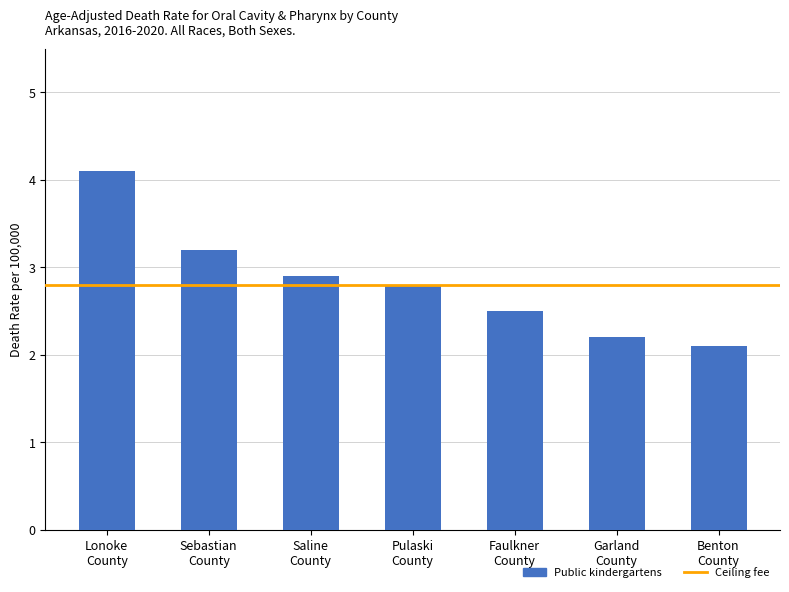

What is the label of the 5th bar from the right?

Saline
County